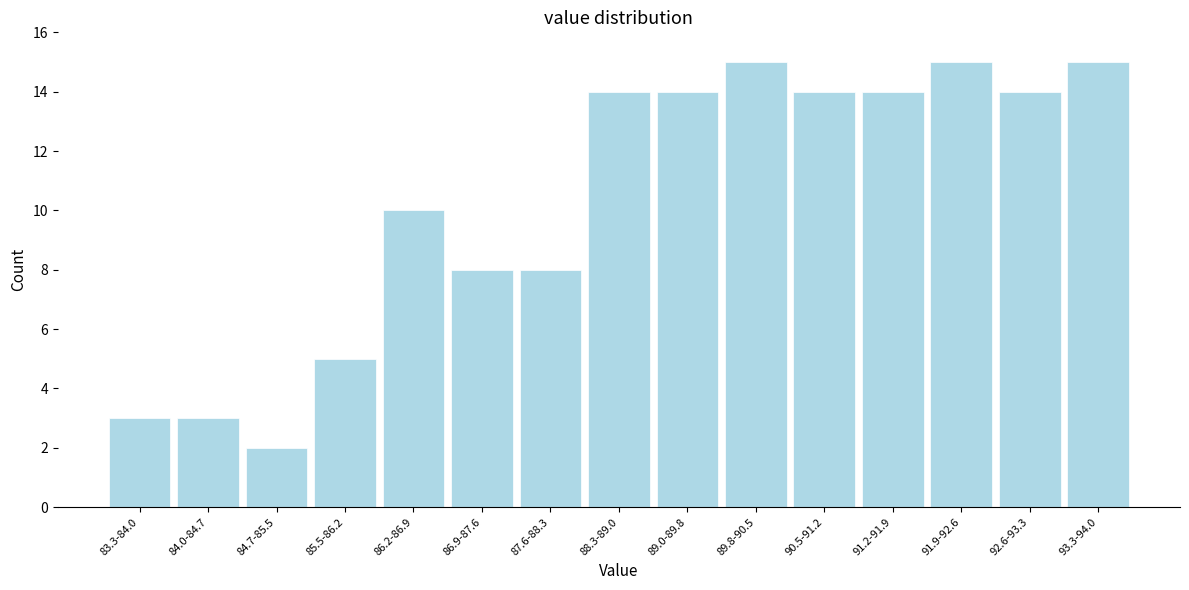

Reading left to right, extract all data points from this chart.

3	3	2	5	10	8	8	14	14	15	14	14	15	14	15